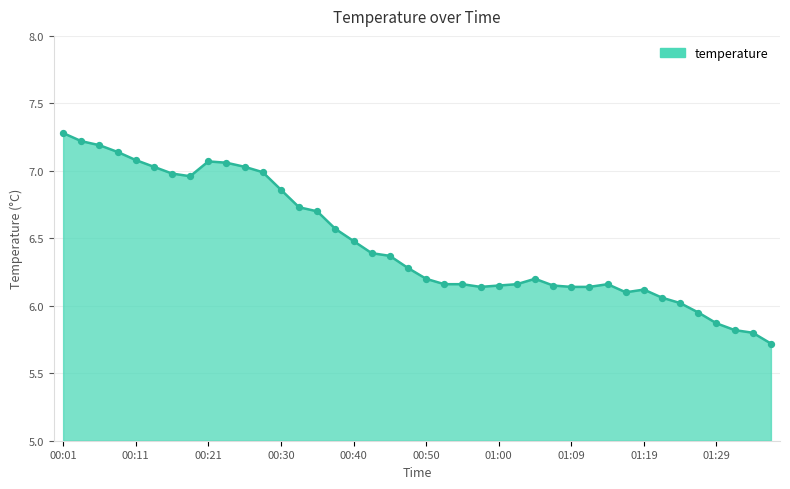

What is the difference between the maximum and minimum values?

1.6